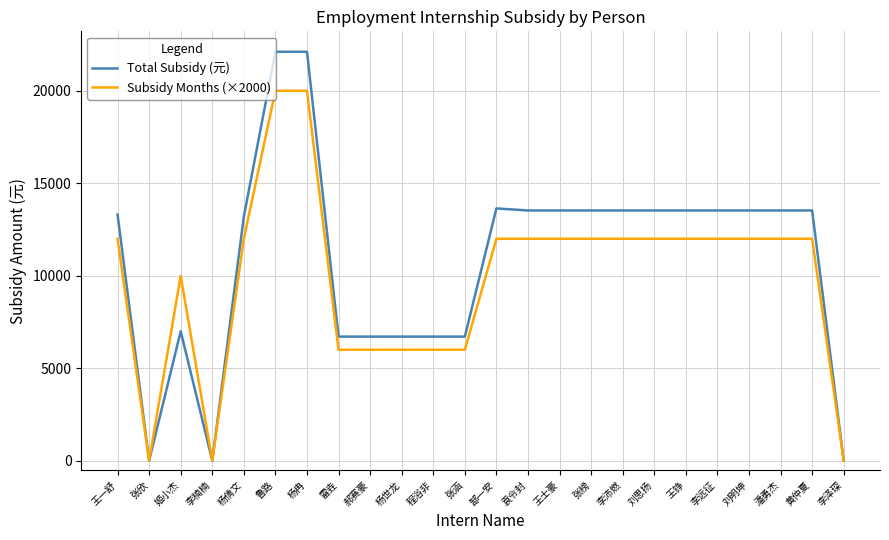

What is the sum of all Total Subsidy (元) values?

260220